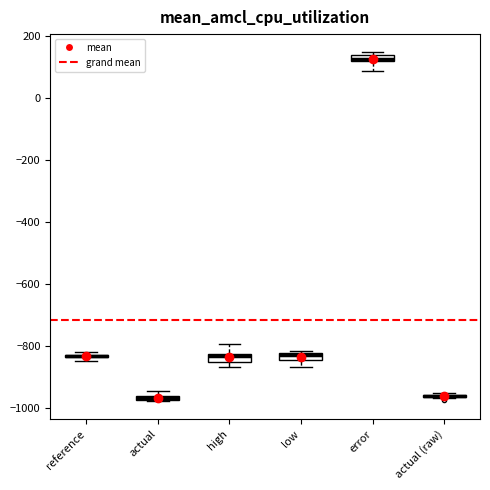

Where is the upper edge of the box for reference on the y-axis? The values are not printed on the chart, so give them approximately, as read against the axis.

-820